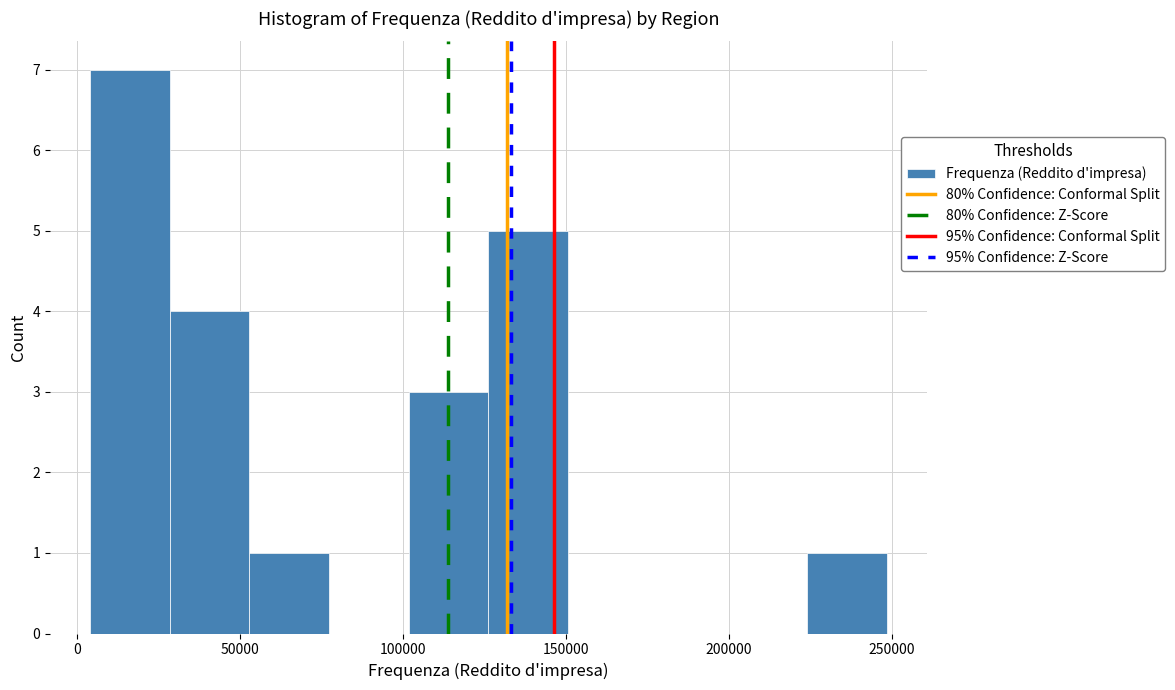

How tall is the bar that spans 125000 to 150000 on the x-axis? Neither the bar edges nor the heights are printed on the chart, so give them approximately, as read against the axes.

5